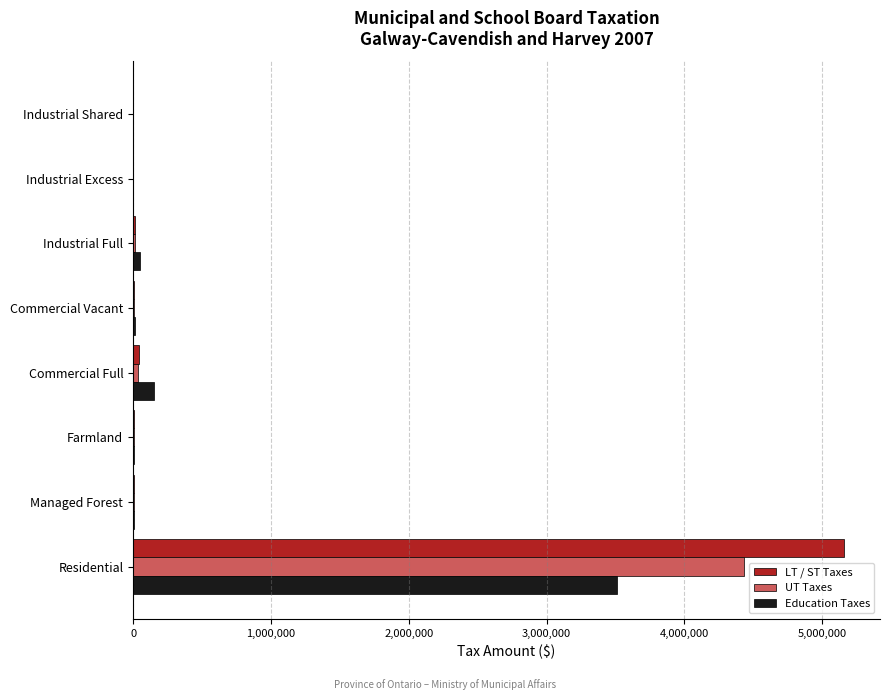

The value of LT / ST Taxes at Residential is 5160477. True or false?

True